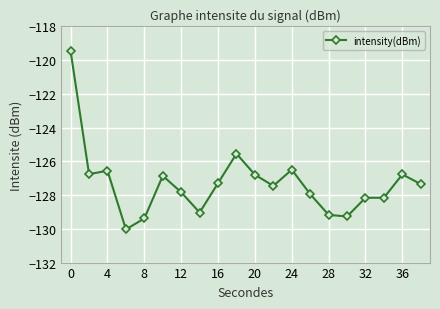

Reading right to left, extract all data points from this chart.

-127.4	-126.8	-128.2	-128.2	-129.3	-129.2	-127.9	-126.5	-127.5	-126.8	-125.5	-127.3	-129.0	-127.8	-126.9	-129.4	-130.0	-126.6	-126.8	-119.5